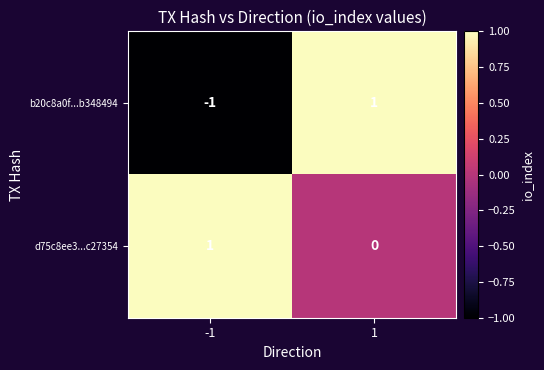

Which series has the largest total across all categories?

d75c8ee3...c27354